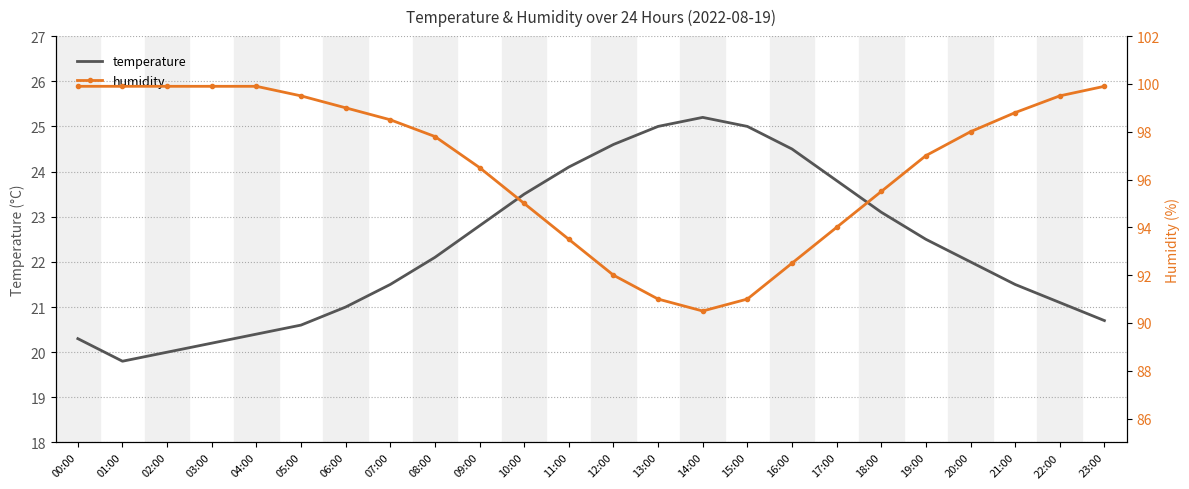

What are all the series names shown in the legend?

temperature, humidity